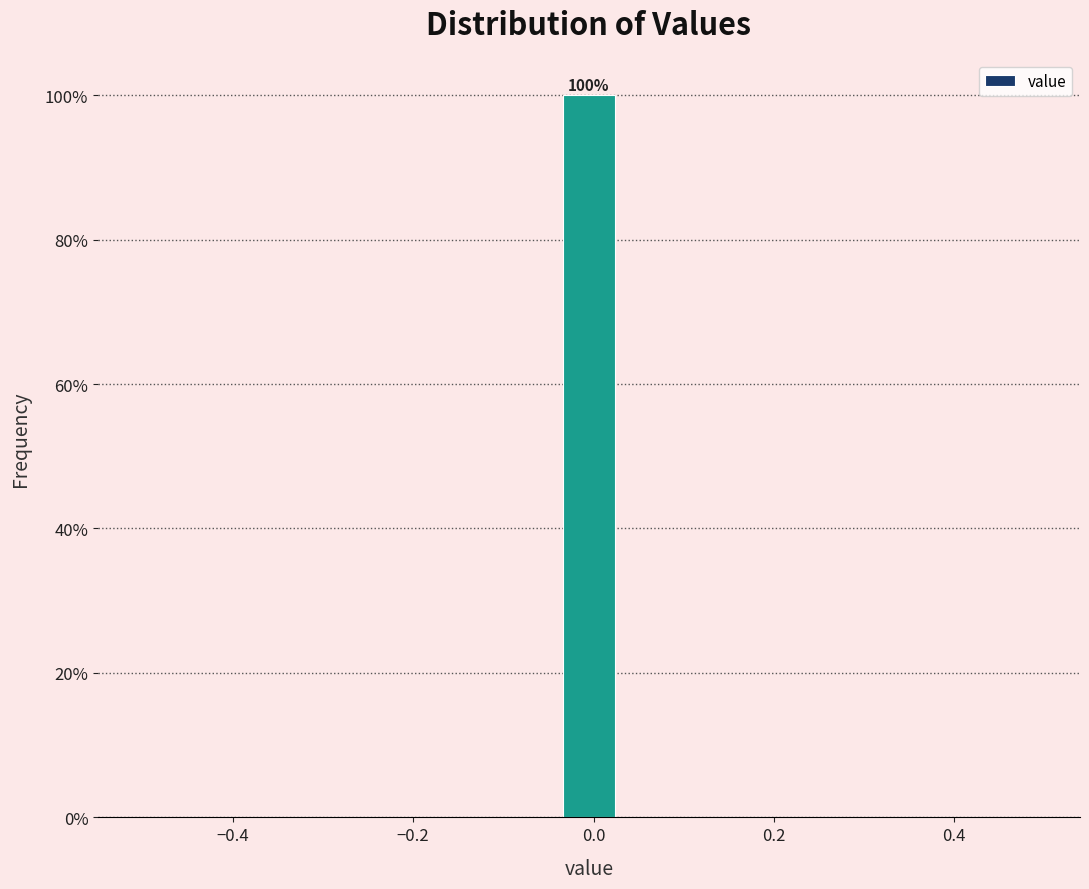

Read against the x-axis, roughly where is the centre of the tallest bar?

0.00